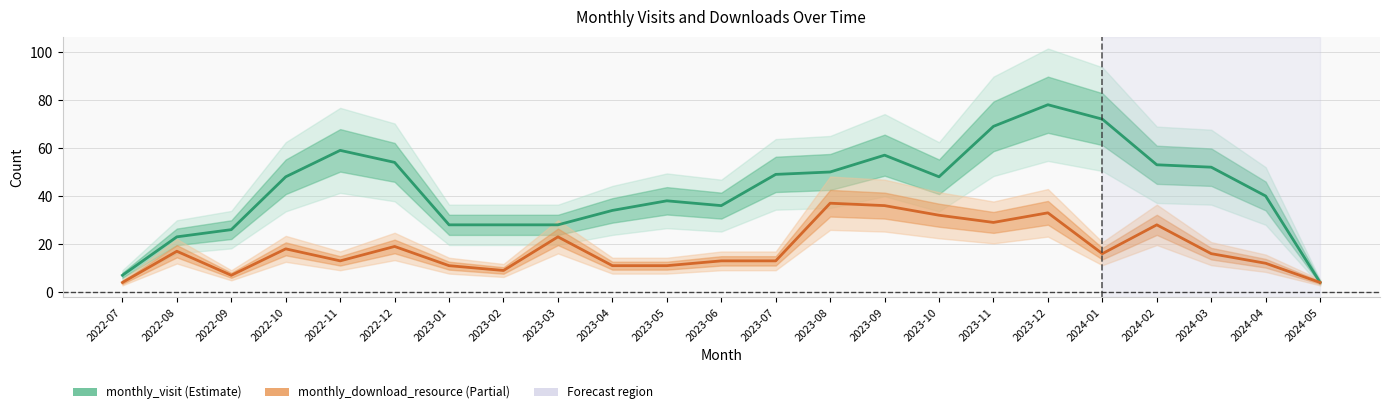

Rank the series by their average value, from lowest to highest.

monthly_download_resource, monthly_visit